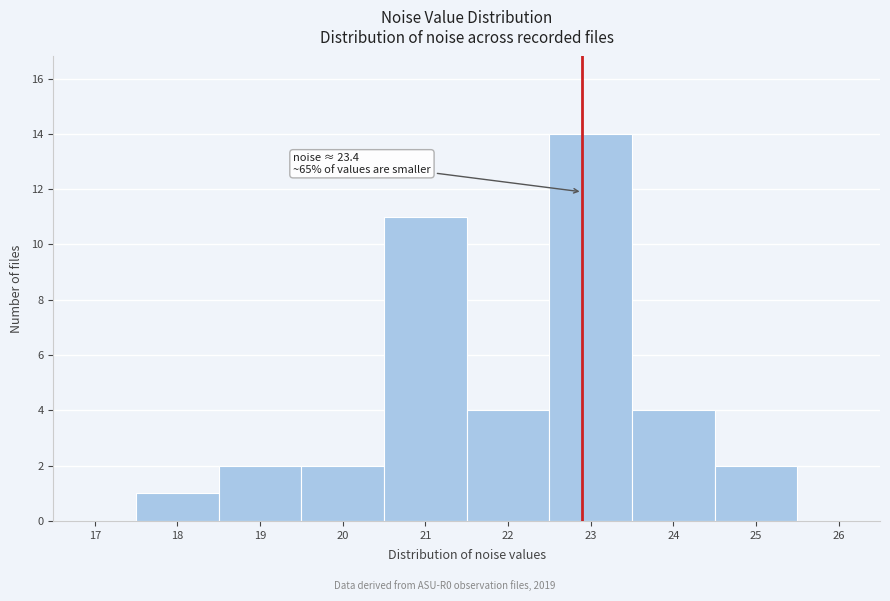

Reading right to left, what are all the values shown in this chart?

26=0	25=2	24=4	23=14	22=4	21=11	20=2	19=2	18=1	17=0